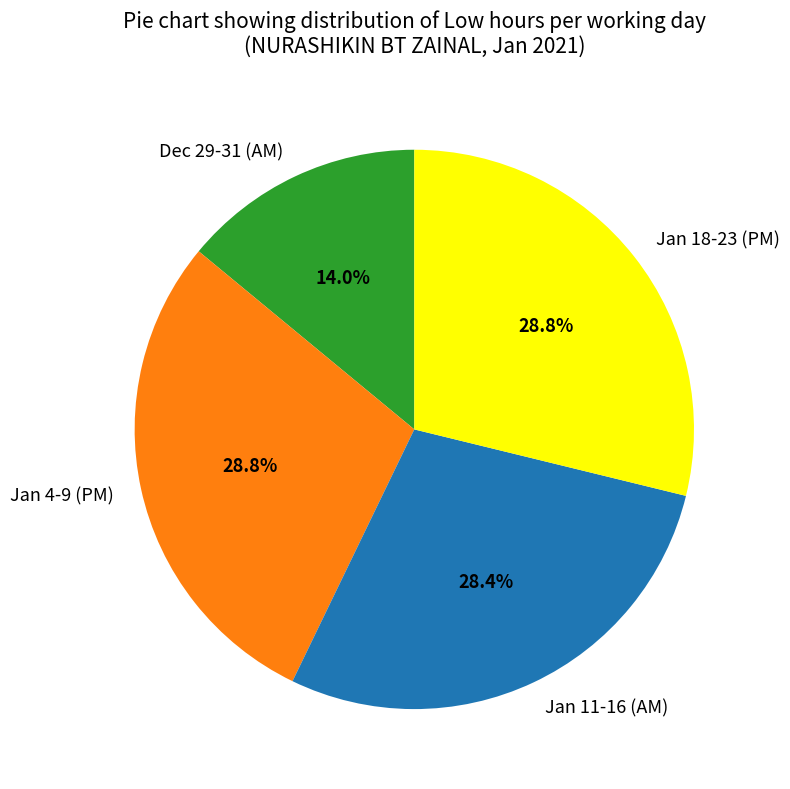

What is the ratio of the value at Jan 11-16 (AM) to the value at Jan 18-23 (PM)?

1.0